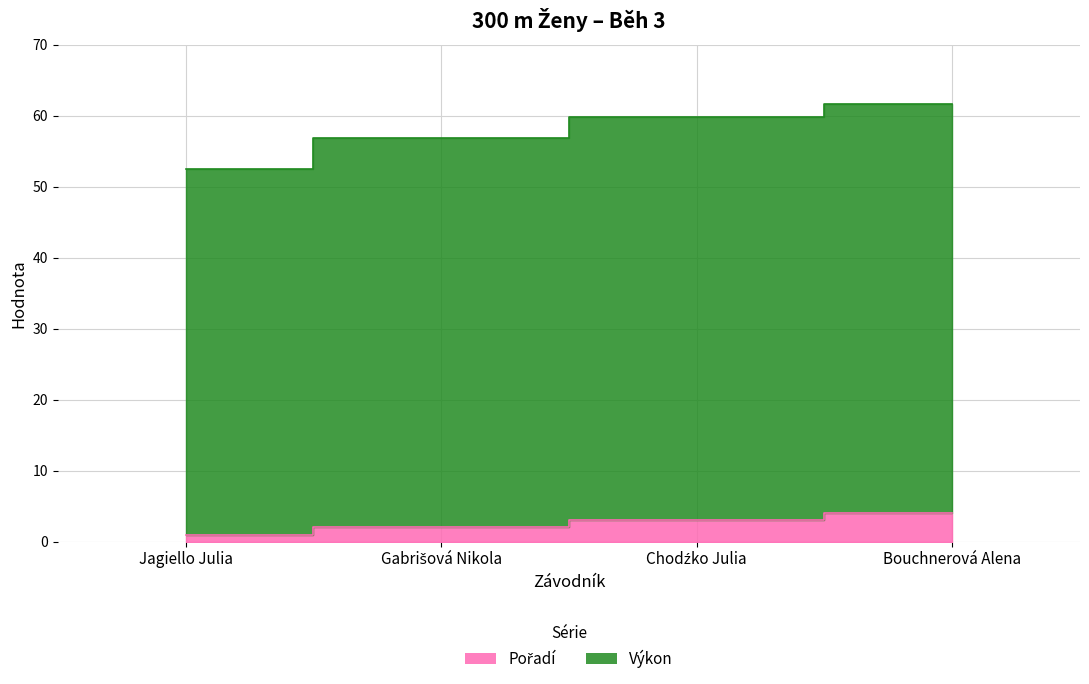

What is the lowest value of the Pořadí series?

1.0